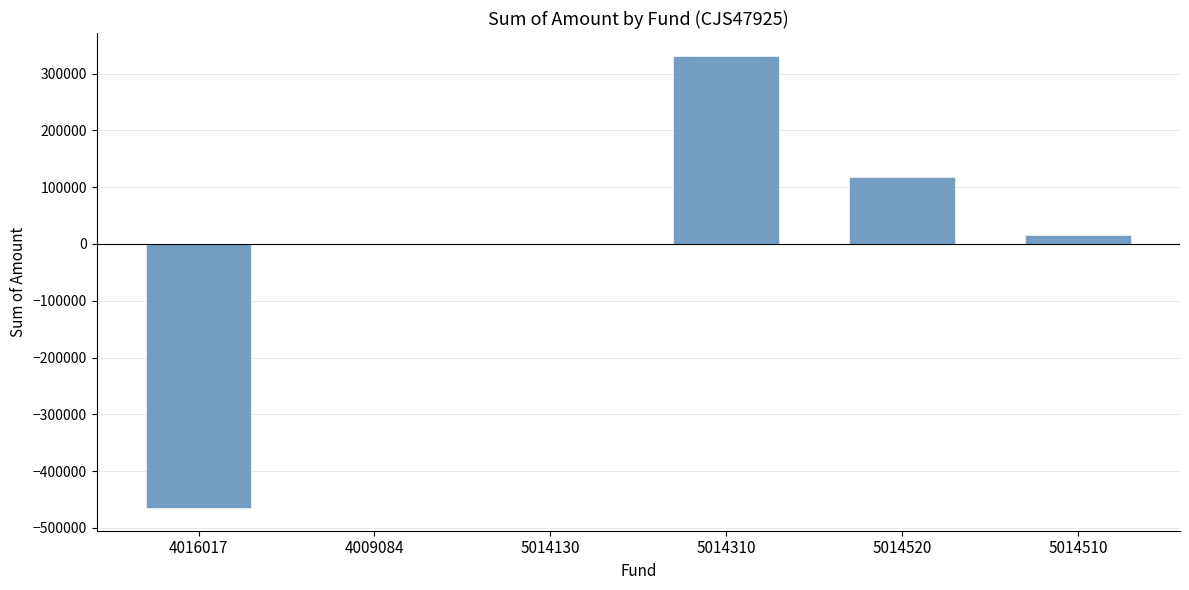

Count the number of values greater than 15944.

3